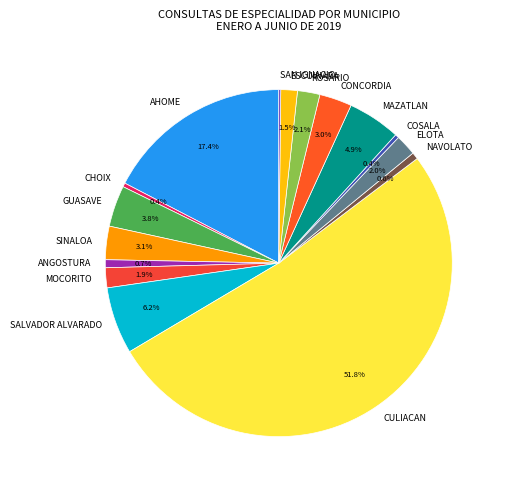

Between ESCUINAPA and SALVADOR ALVARADO, which is larger?

SALVADOR ALVARADO